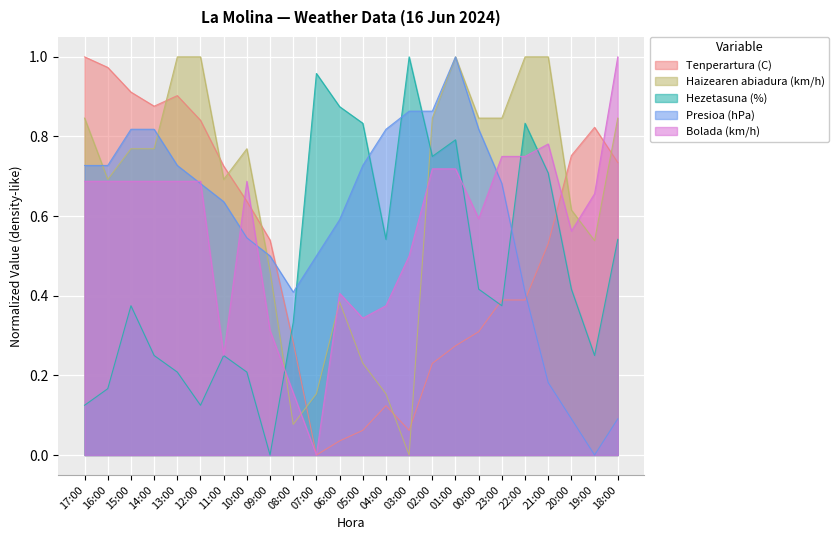

What are all the series names shown in the legend?

Tenperartura (C), Haizearen abiadura (km/h), Hezetasuna (%), Presioa (hPa), Bolada (km/h)